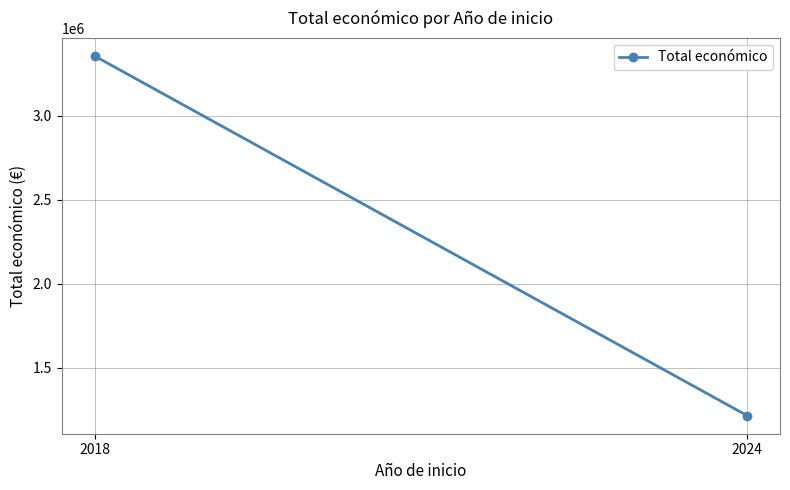

How many lines are shown in the chart?

1